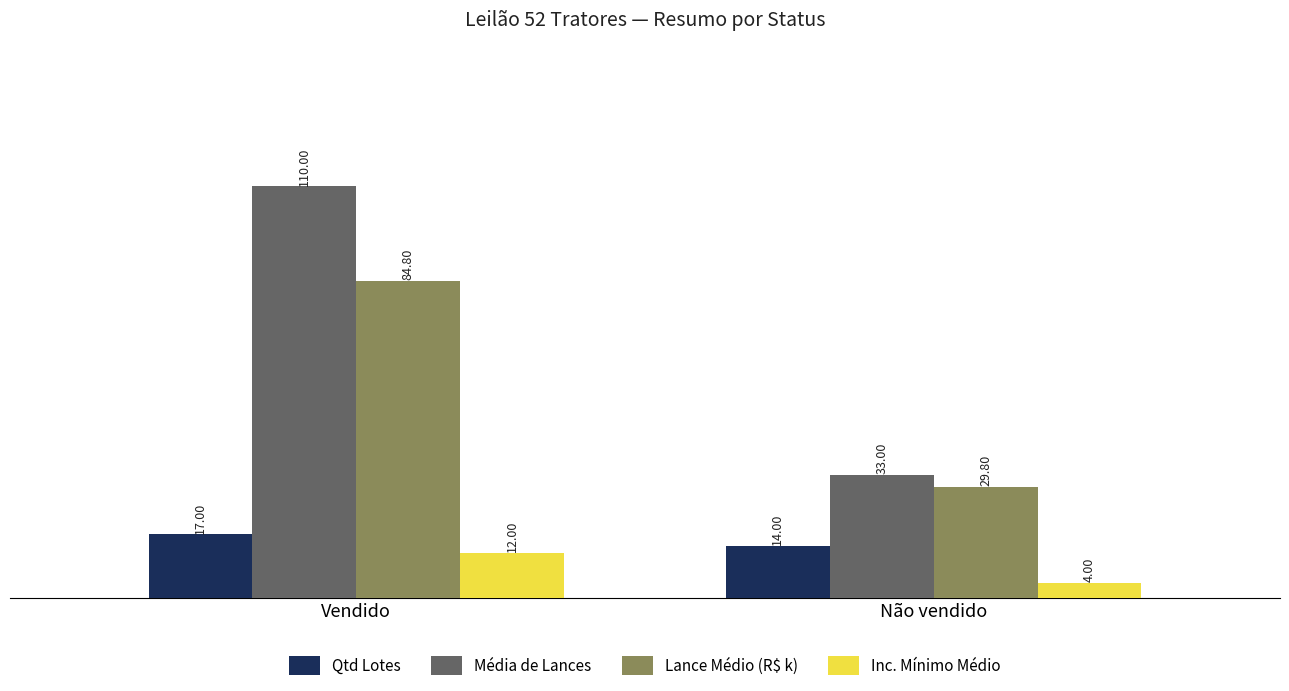

Rank the categories by Média de Lances value from lowest to highest.

Não vendido, Vendido